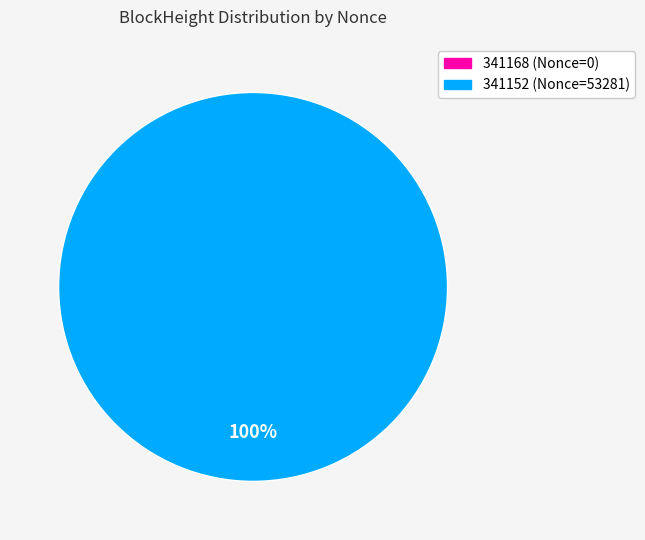

Rank the categories by value from lowest to highest.

341168, 341152